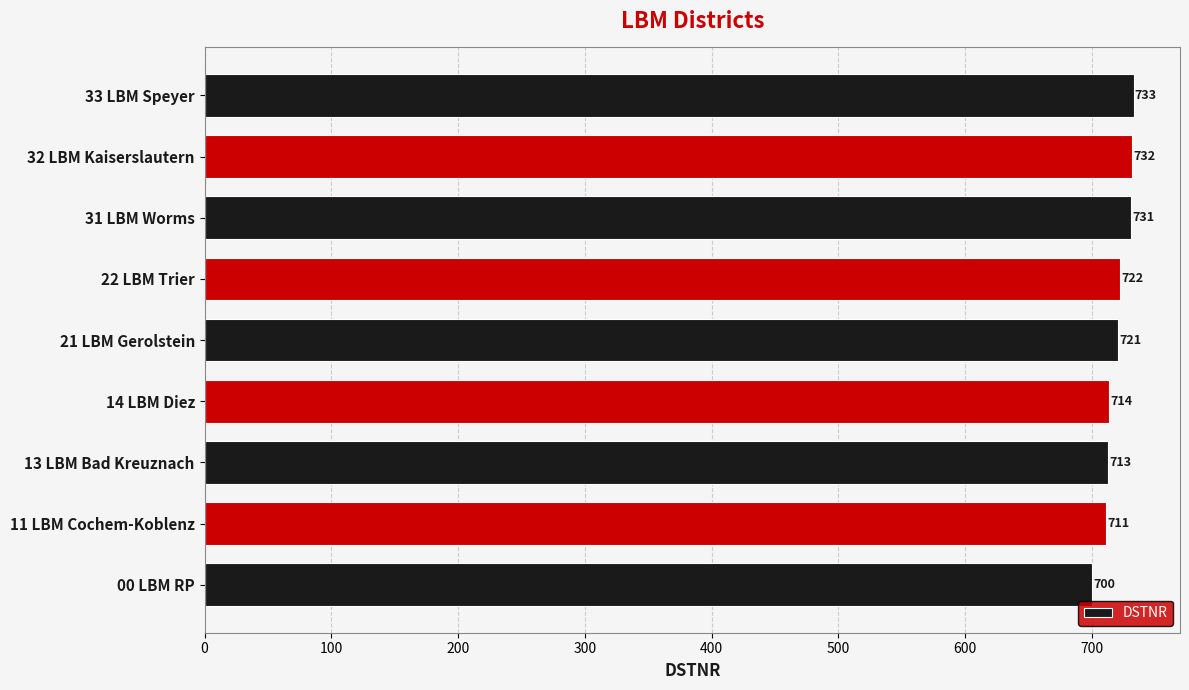

Rank the categories by value from lowest to highest.

00 LBM RP, 11 LBM Cochem-Koblenz, 13 LBM Bad Kreuznach, 14 LBM Diez, 21 LBM Gerolstein, 22 LBM Trier, 31 LBM Worms, 32 LBM Kaiserslautern, 33 LBM Speyer